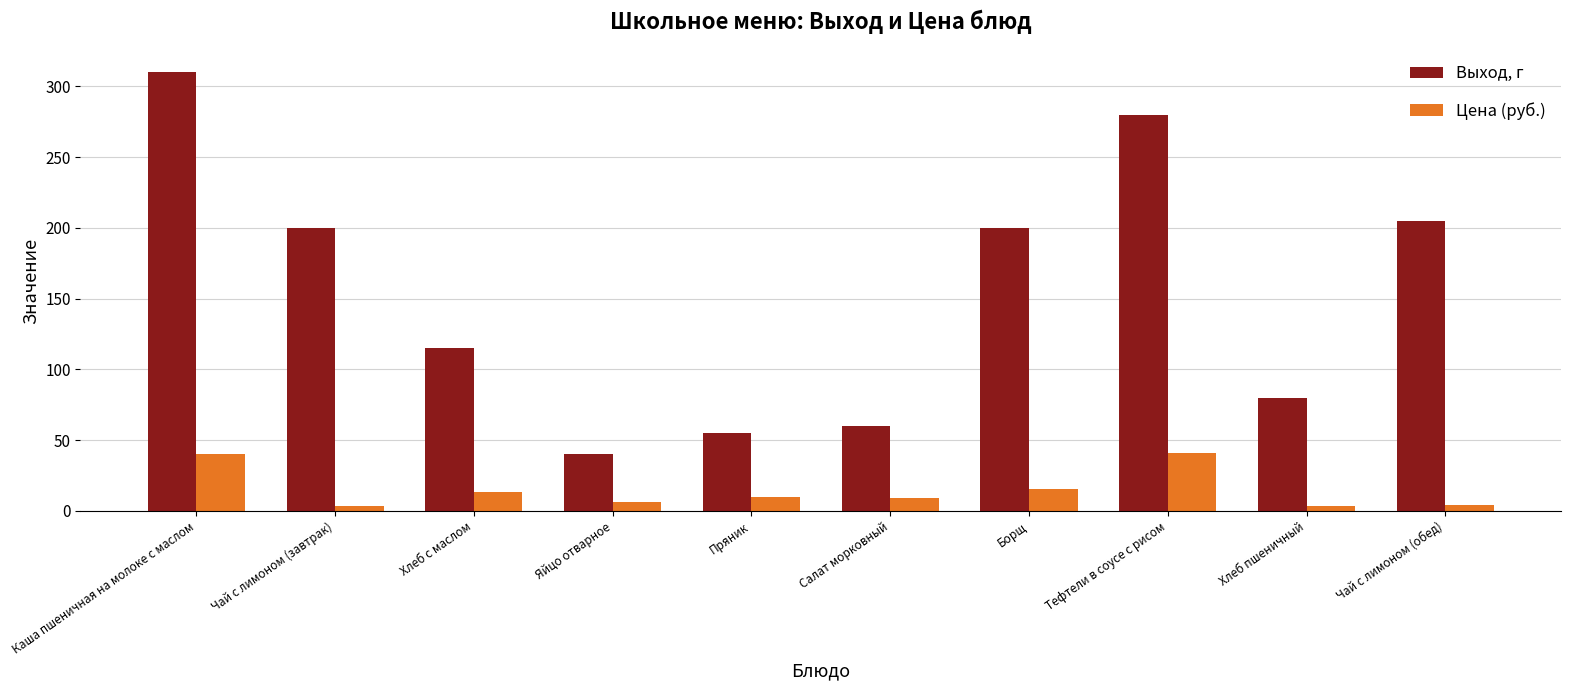

True or false: Цена (руб.) has a value of 9.2 at Салат морковный.

True